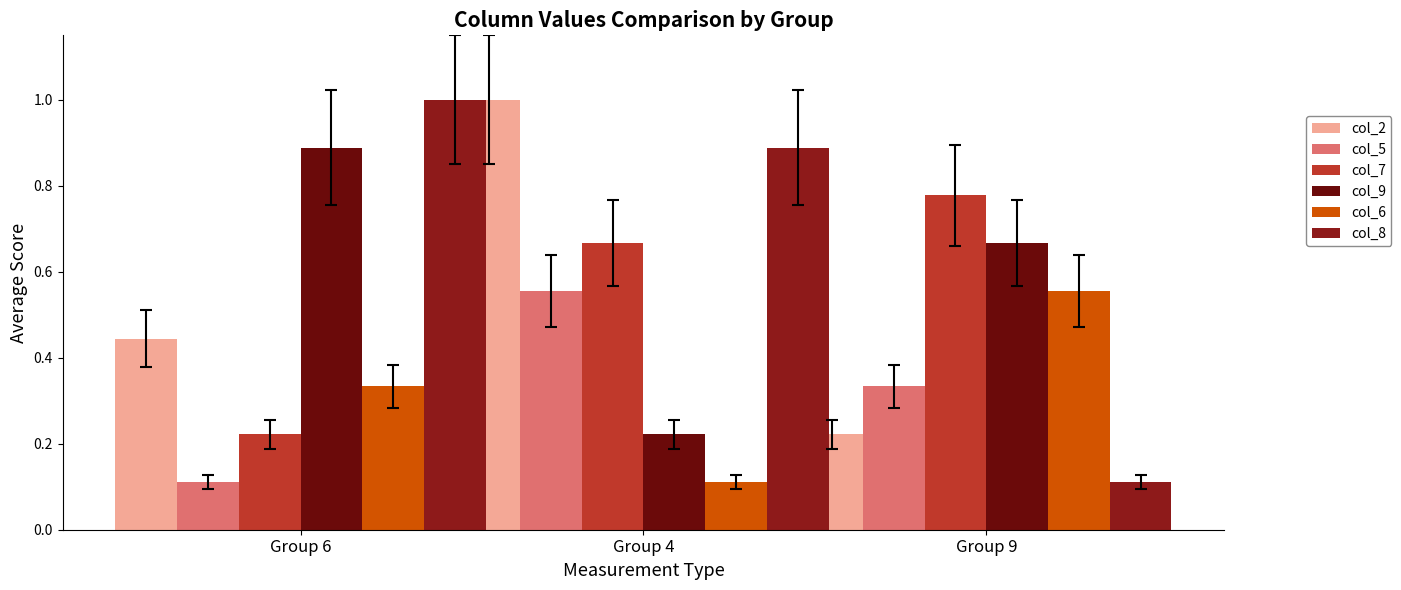

What is the sum of all col_8 values?

2.0